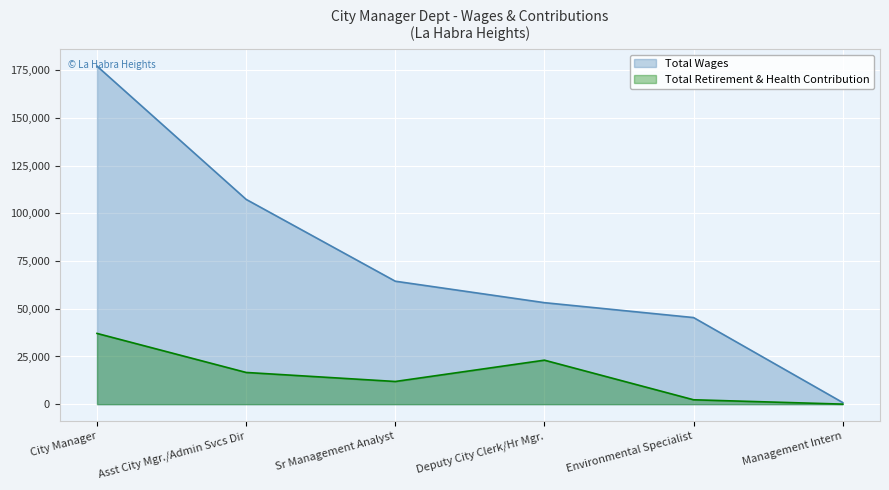

Read the Total Wages value at Deputy City Clerk/Hr Mgr., to the nearest 100.

53200